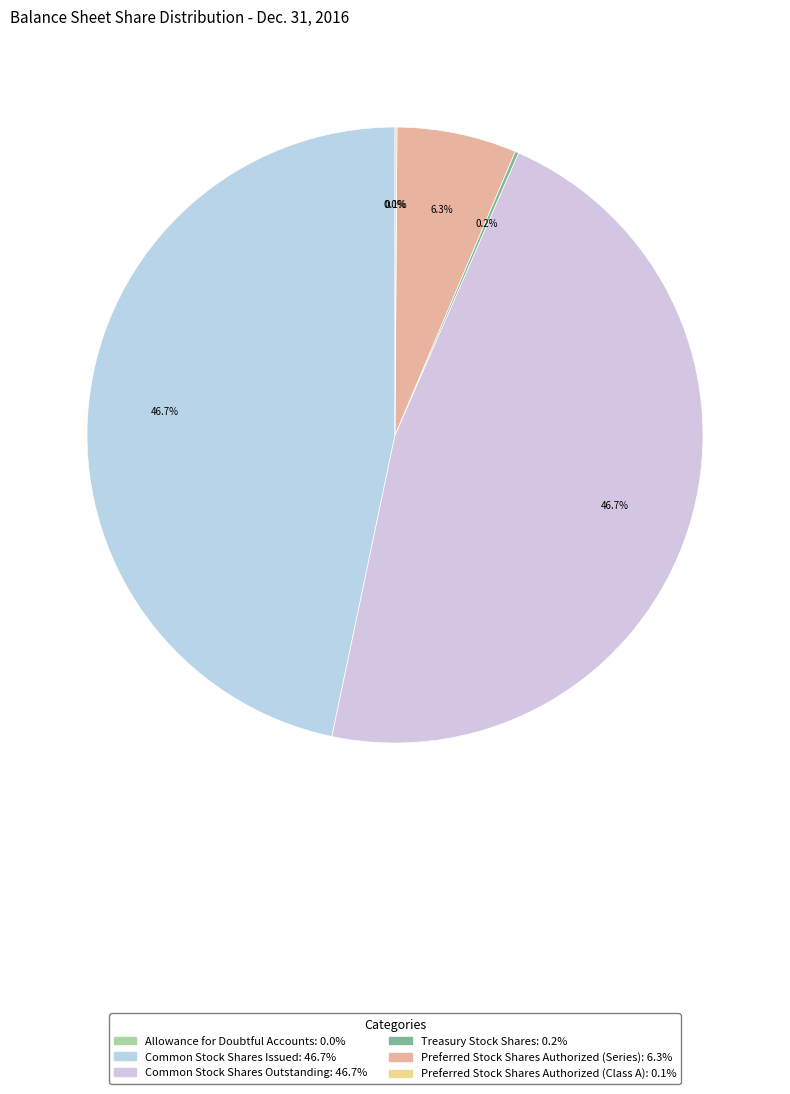

What is the smallest slice in the pie chart?

Allowance for Doubtful Accounts